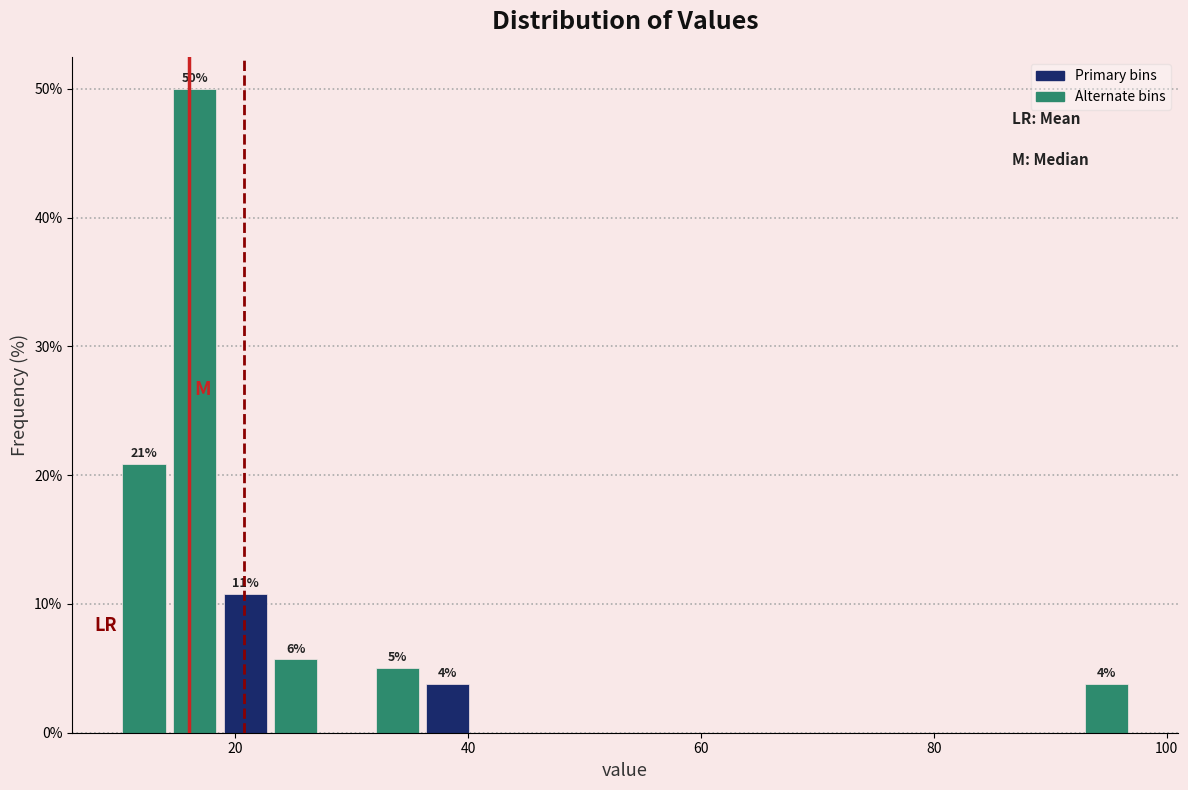

Around what value on the x-axis is the tallest bar? Give the approximate position of its centre, as read against the axis.

16